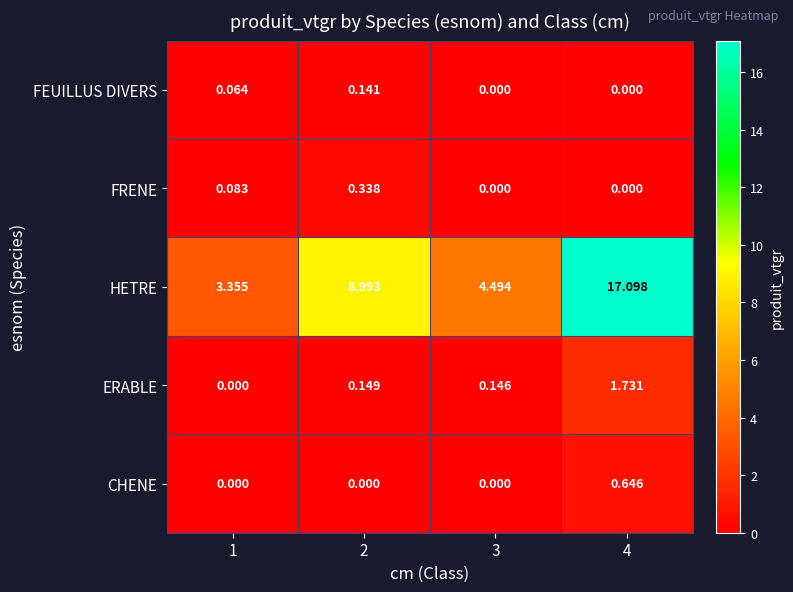

How many positive values does the FRENE series have?

2